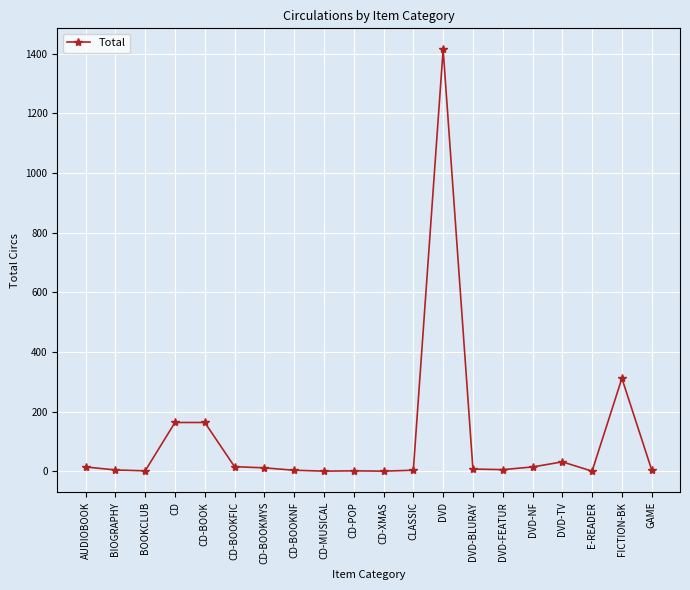

How many data points does each series have?

20